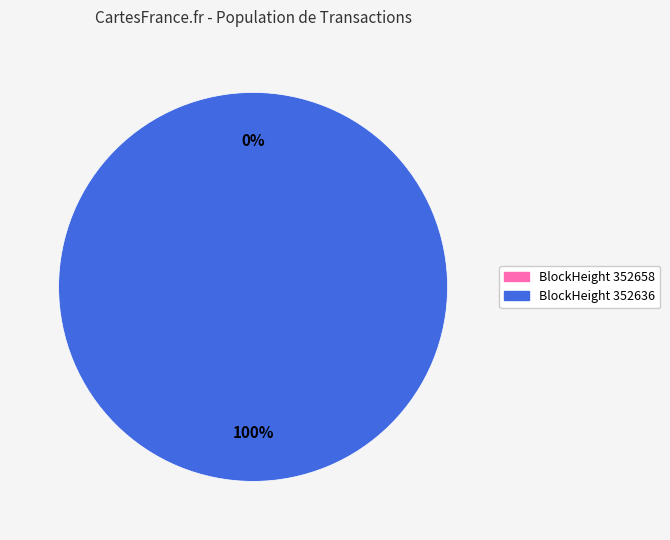

How many slices are in this pie chart?

2